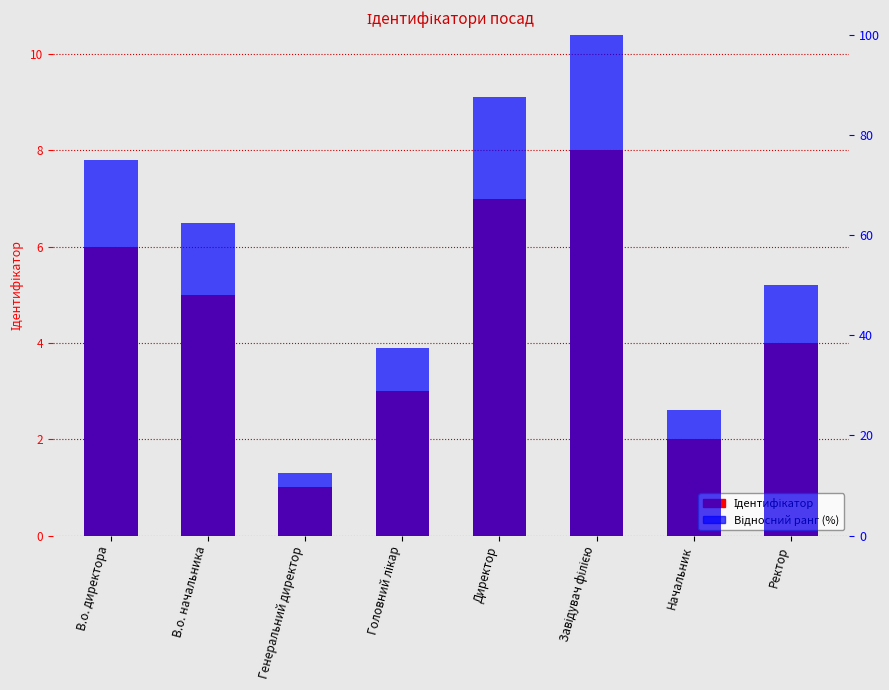

Which series has the largest total across all categories?

Відносний ранг (%)